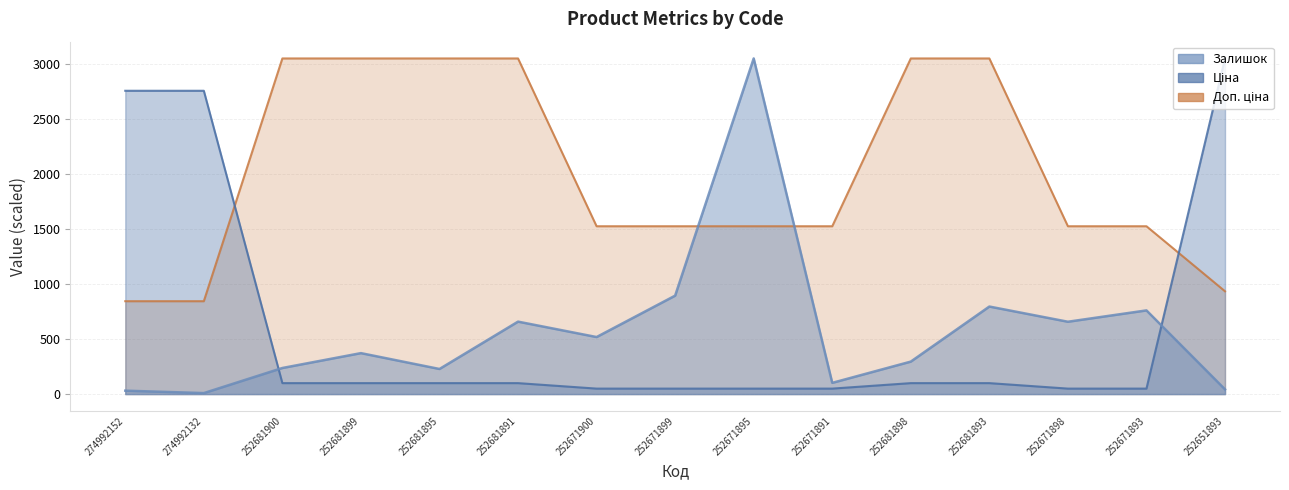

What is the sum of all Доп. ціна values?

30053.5